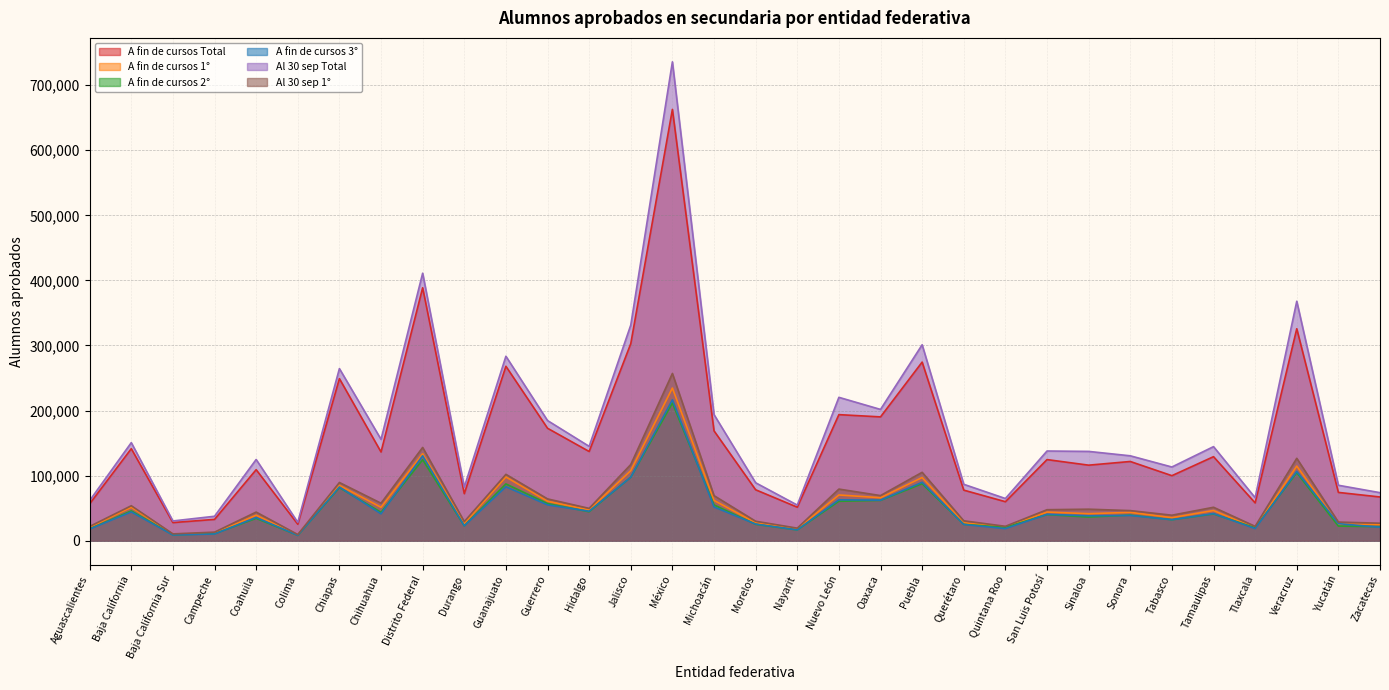

What is the highest value of the A fin de cursos 1° series?

234621